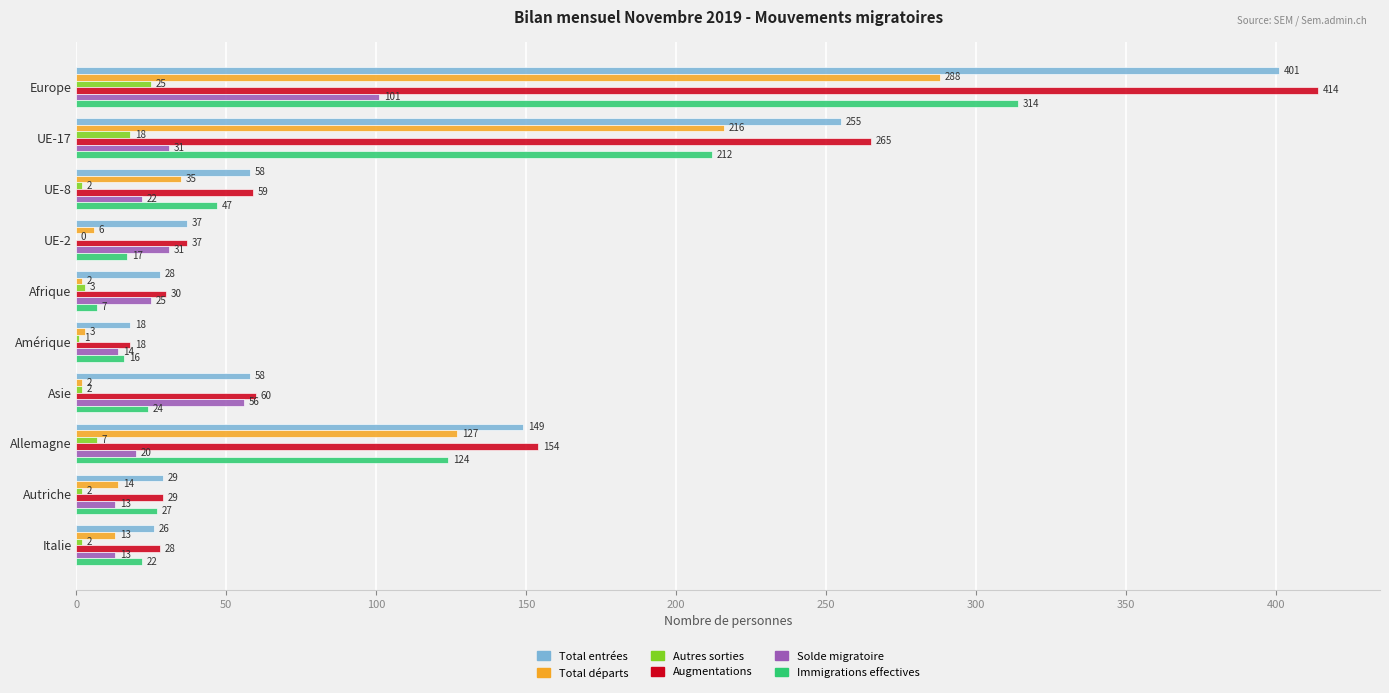

What is the sum of the Augmentations values at Amérique and UE-8?

77